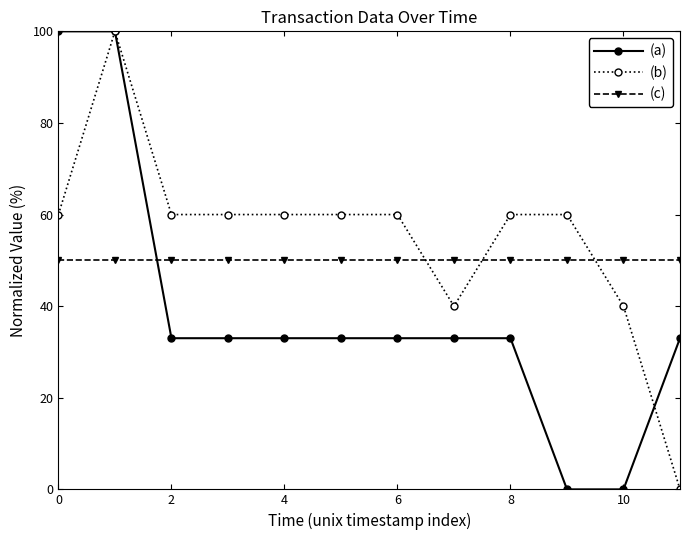

What is the maximum value for (a)?

100.0